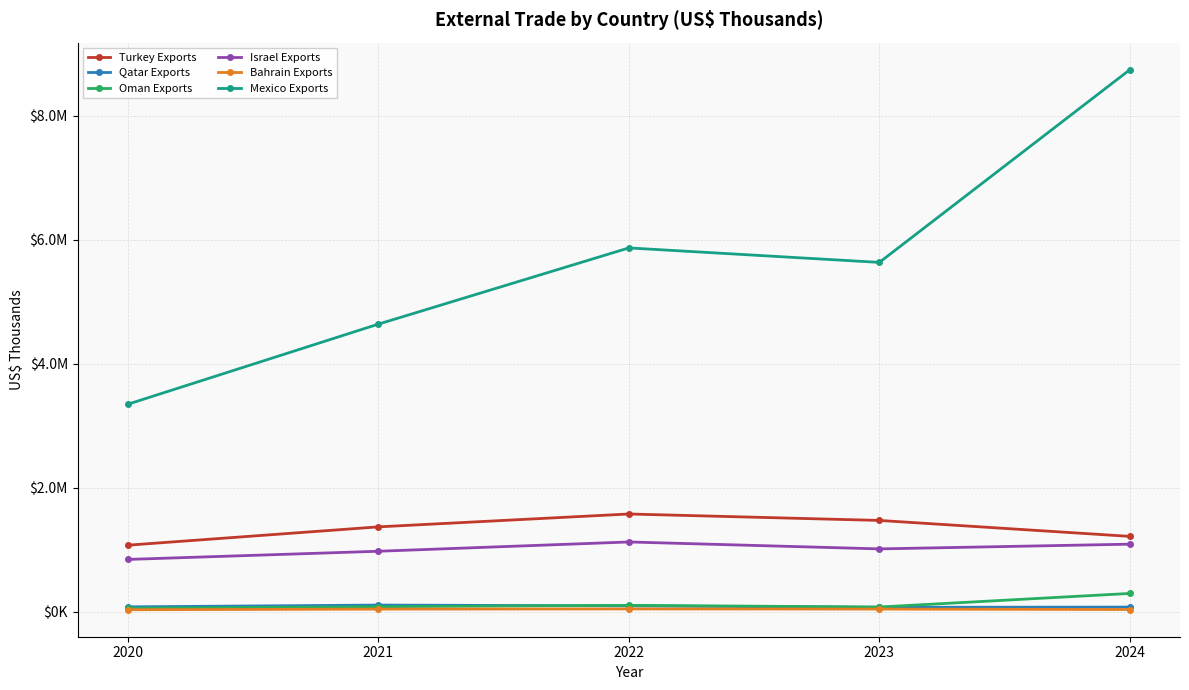

At which category does Turkey Exports reach its first local peak?

2022